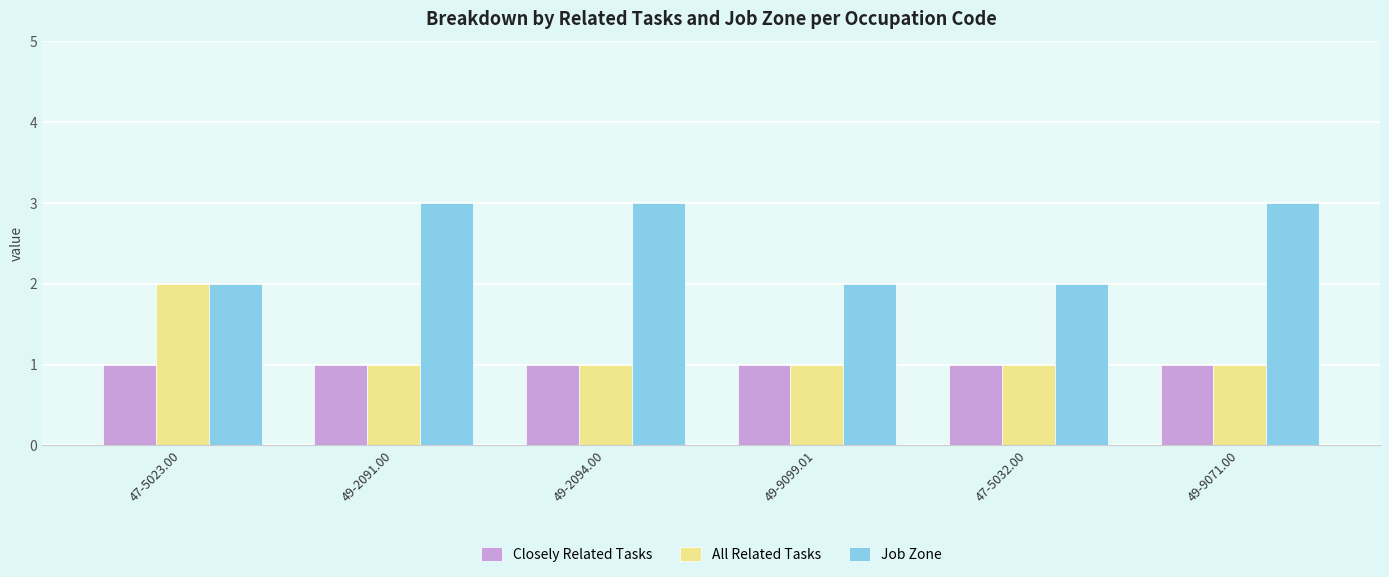

Rank the series by their maximum value, from highest to lowest.

Job Zone, All Related Tasks, Closely Related Tasks